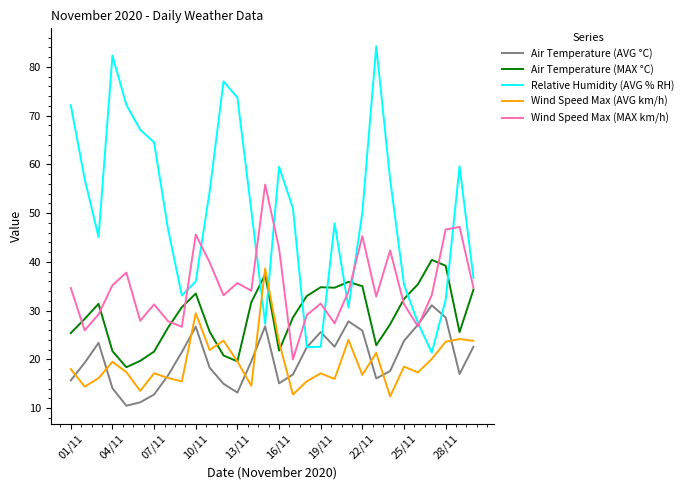

Which series has the widest spread of values?

Relative Humidity (AVG % RH)